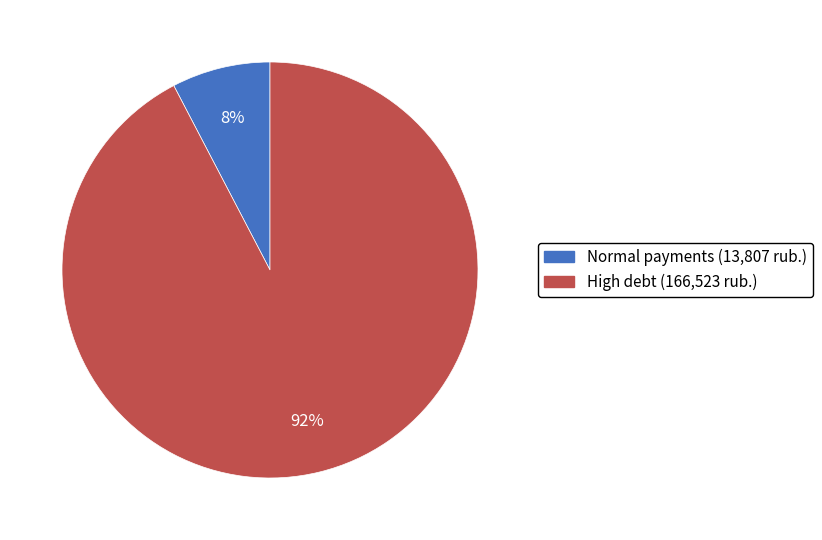

To the nearest percent, what is the average slice percentage?

50%